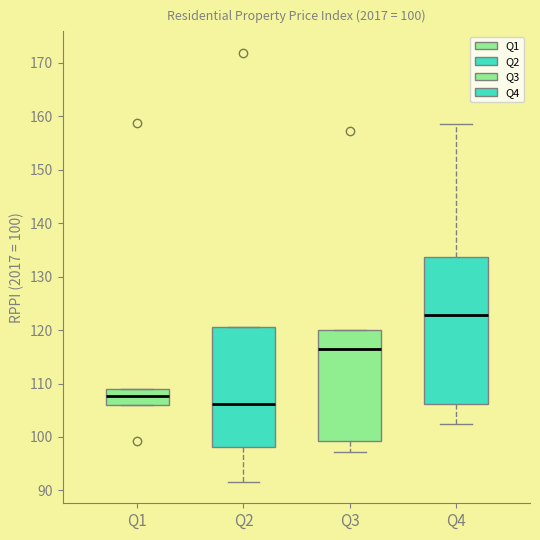

Which box is the tallest, from its lower edge to its upper edge?

Q4